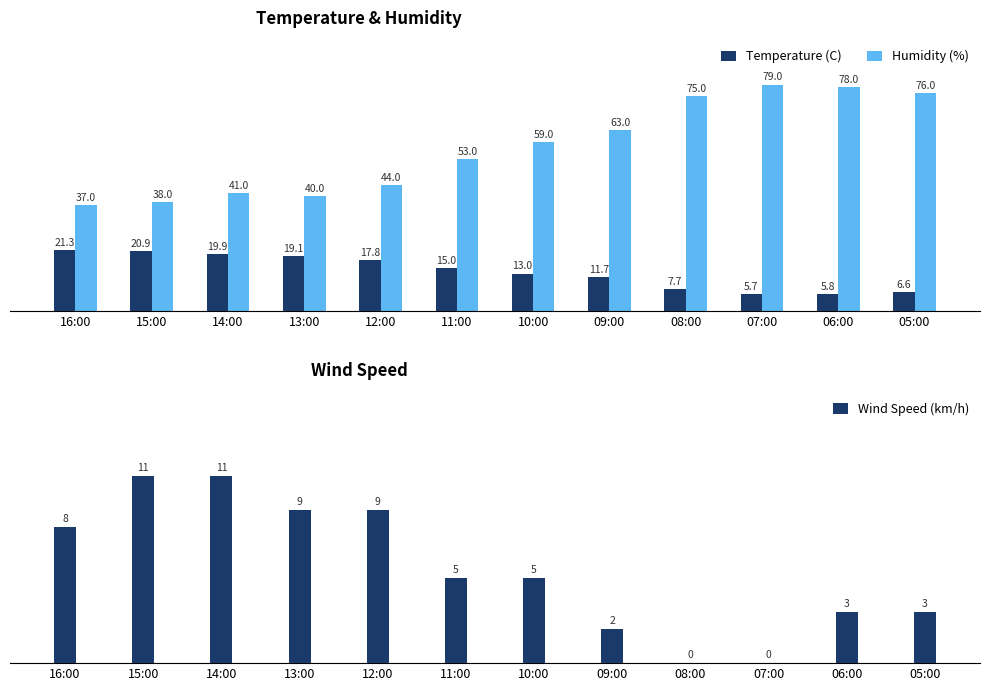

What is the highest value of the Humidity (%) series?

79.0